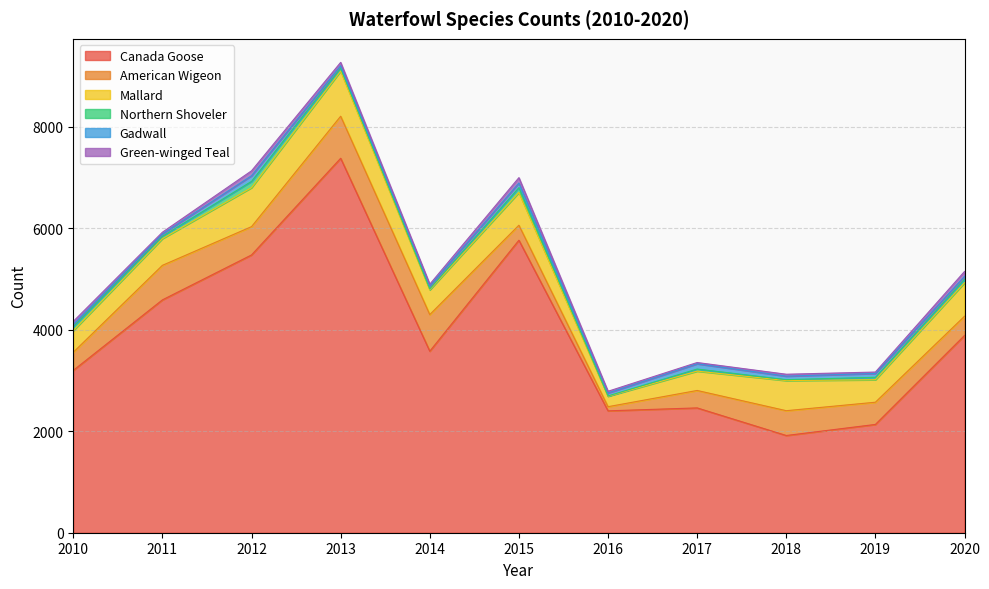

How many series are shown in this chart?

6